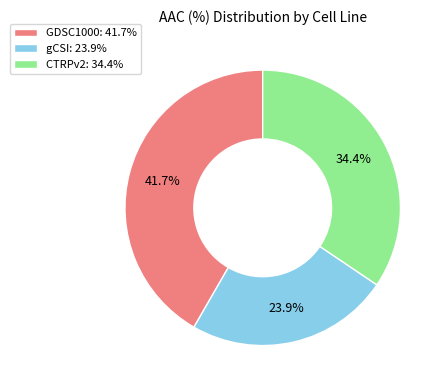

Which slice is the largest?

GDSC1000